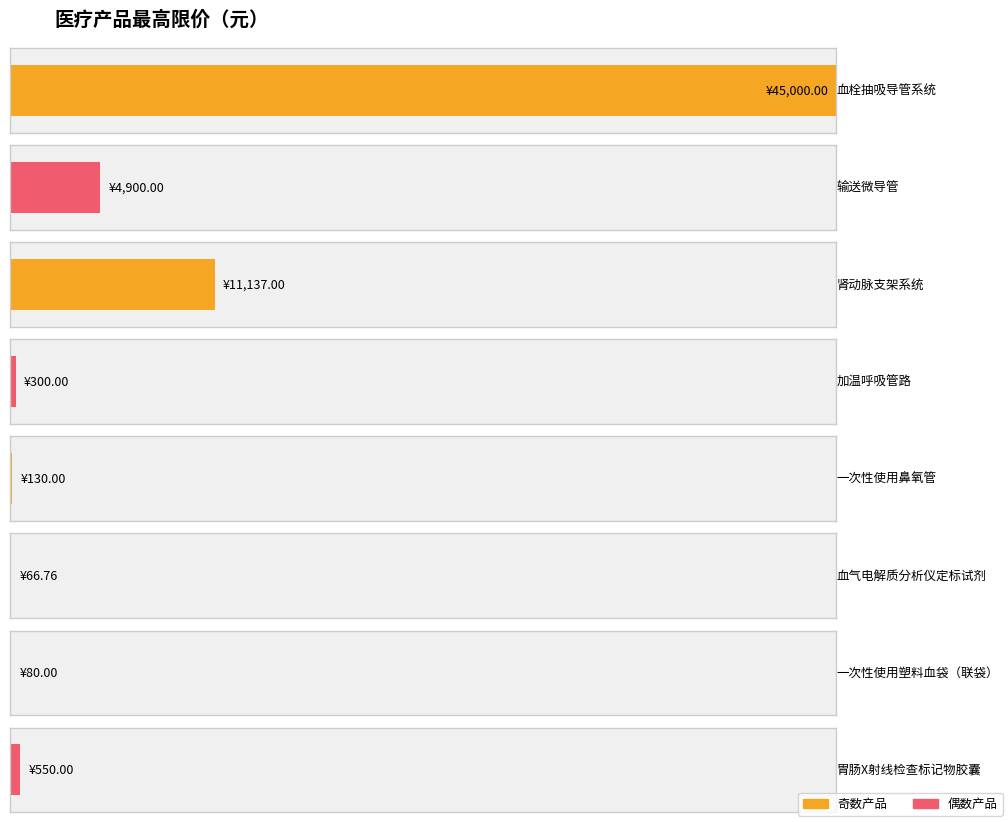

Is it true that the value at 肾动脉支架系统 is 16879.4?

False